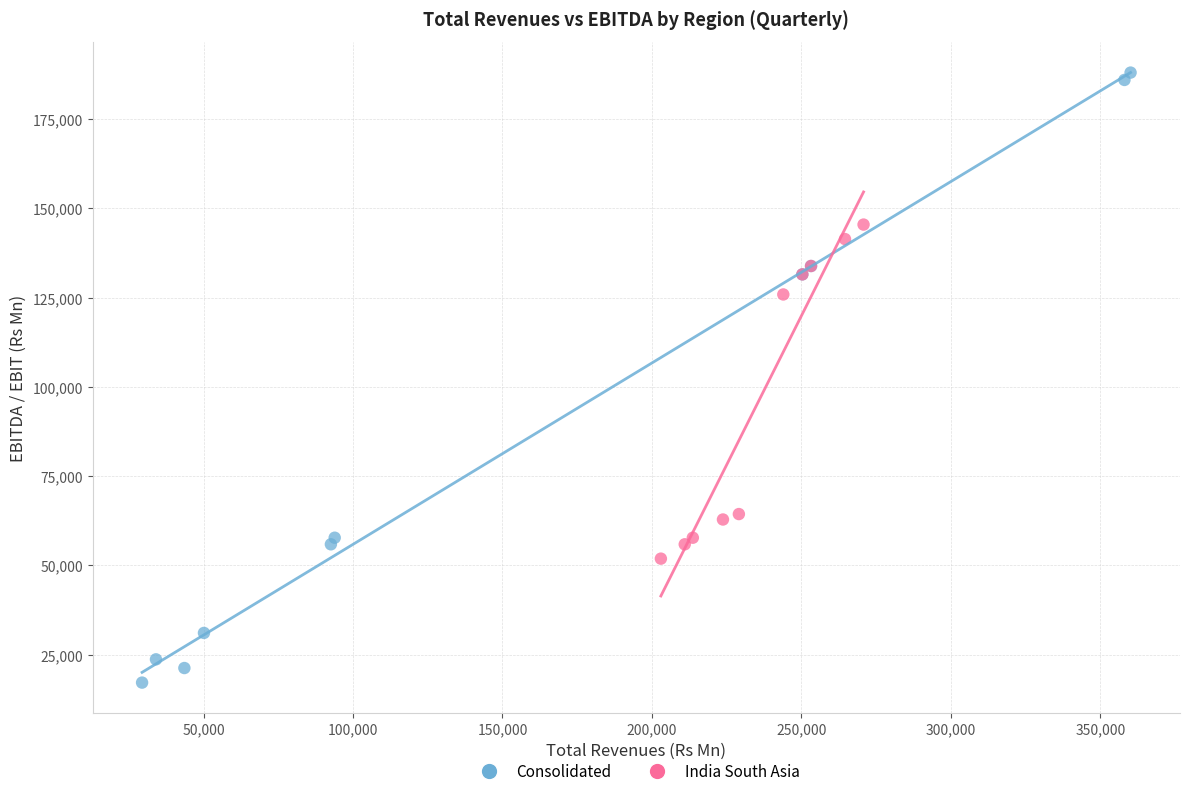

Which series has the widest spread of Y values?

Consolidated